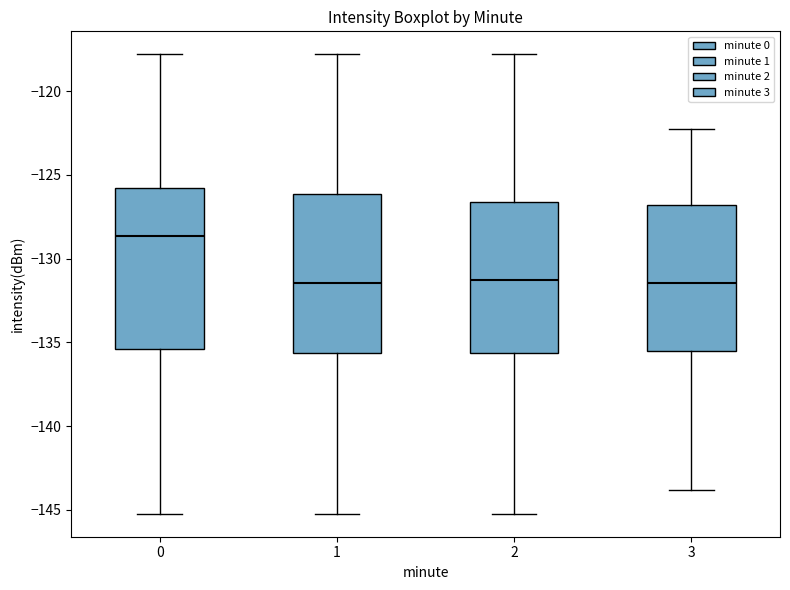

Reading left to right, read every box against the y-axis: the position of its median line, the range the box covers, and the ends of its whiskers. The values are not printed on the chart, so give them approximately, as read against the axis.

0: median -128.5, box -135.5 to -126.0, whiskers -145.0 to -118.0
1: median -131.5, box -135.5 to -126.0, whiskers -145.0 to -118.0
2: median -131.5, box -135.5 to -126.5, whiskers -145.0 to -118.0
3: median -131.5, box -135.5 to -127.0, whiskers -144.0 to -122.0